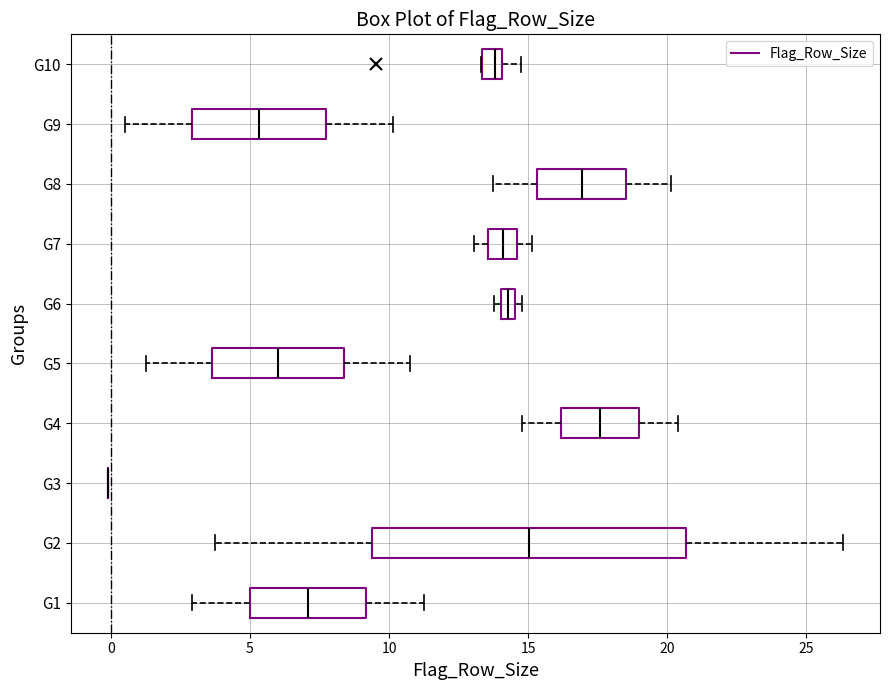

Where does the left whisker of the box for G1 end on the x-axis? The values are not printed on the chart, so give them approximately, as read against the axis.

3.0